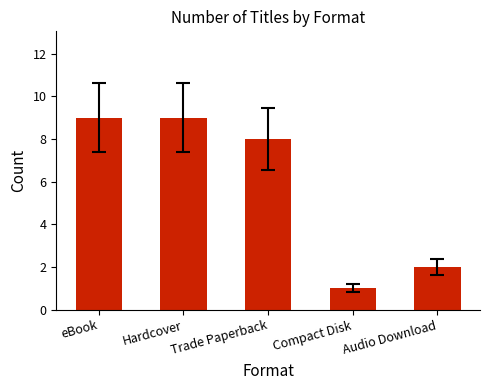

What is the difference between the maximum and second lowest values?

7